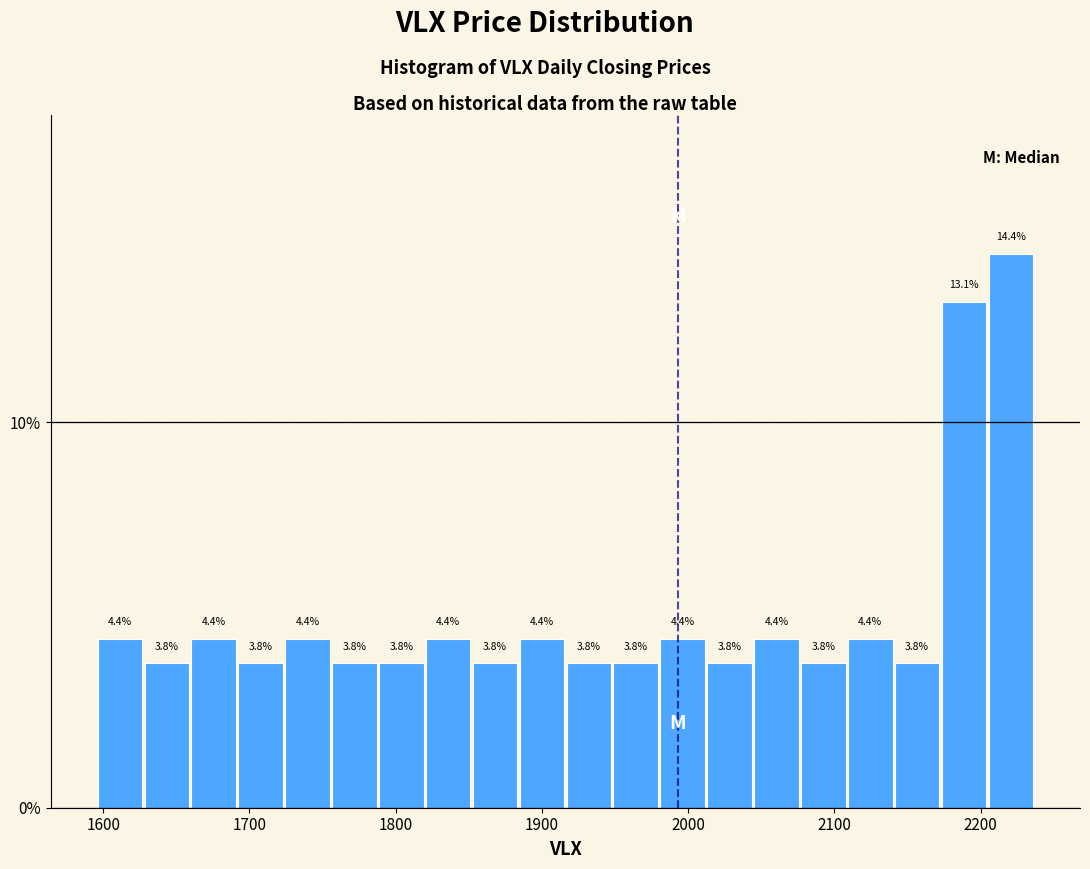

Read against the x-axis, roughly where is the centre of the tallest bar?

2220